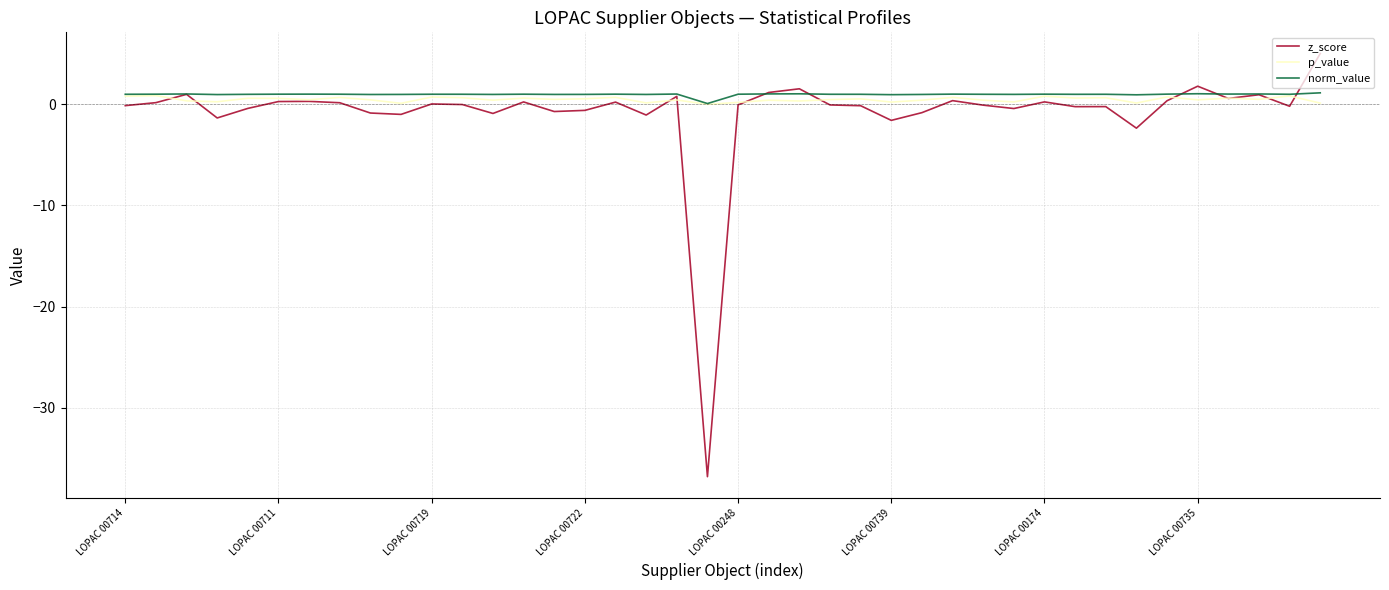

What is the maximum value for norm_value?

1.1